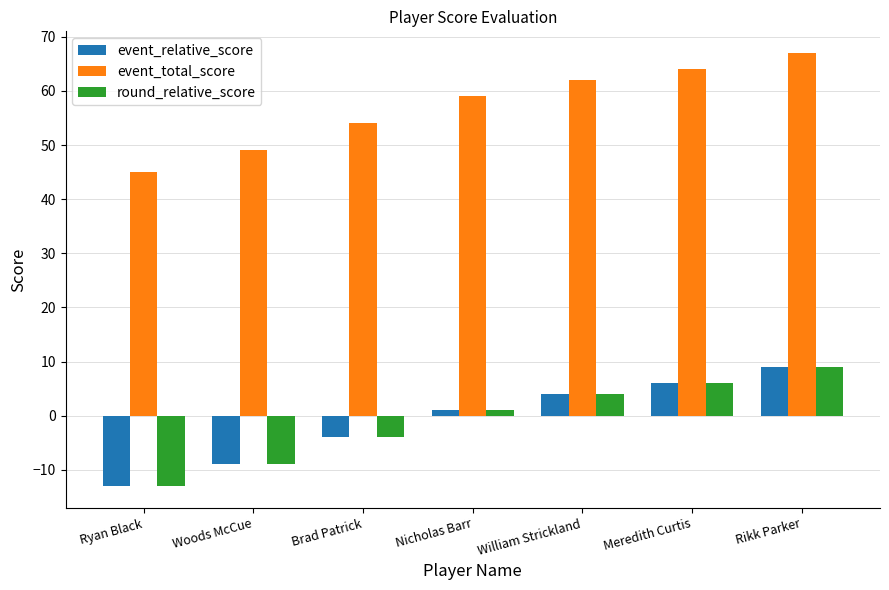

What is the average value of the event_total_score series?

57